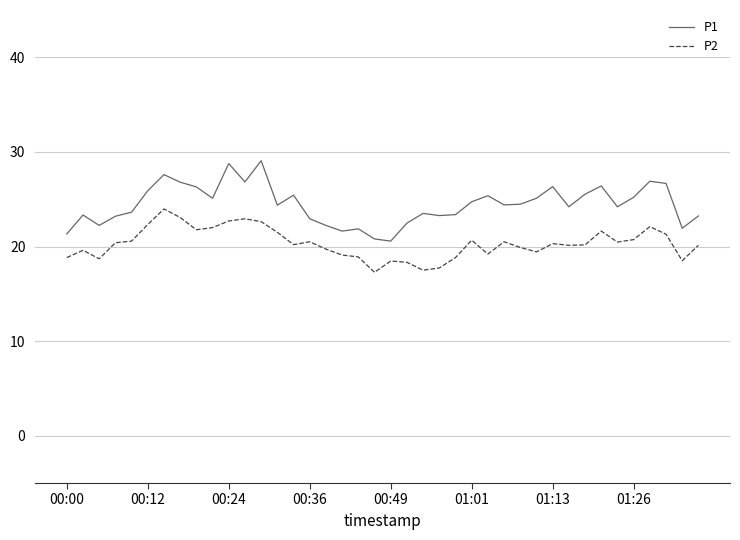

How many distinct data groups are displayed?

2